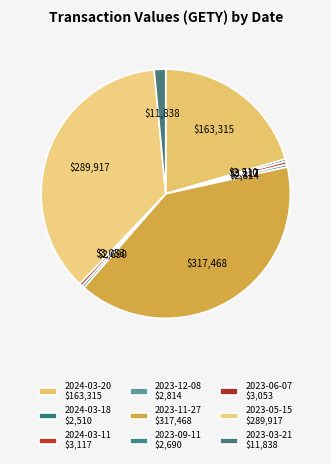

What is the largest slice in the pie chart?

2023-11-27